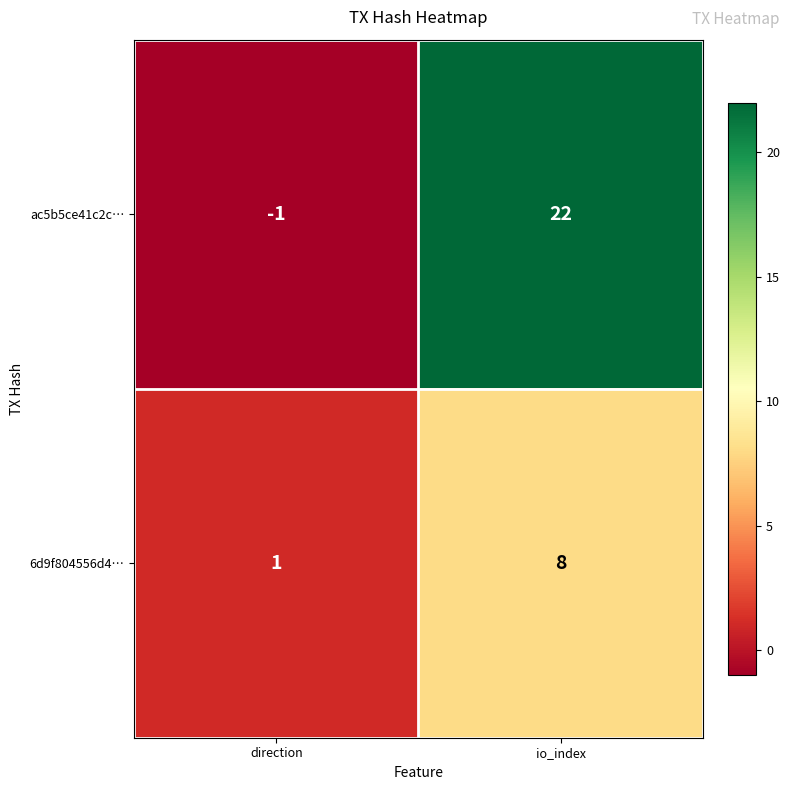

What is the difference between the ac5b5ce41c2c… values at io_index and direction?

23